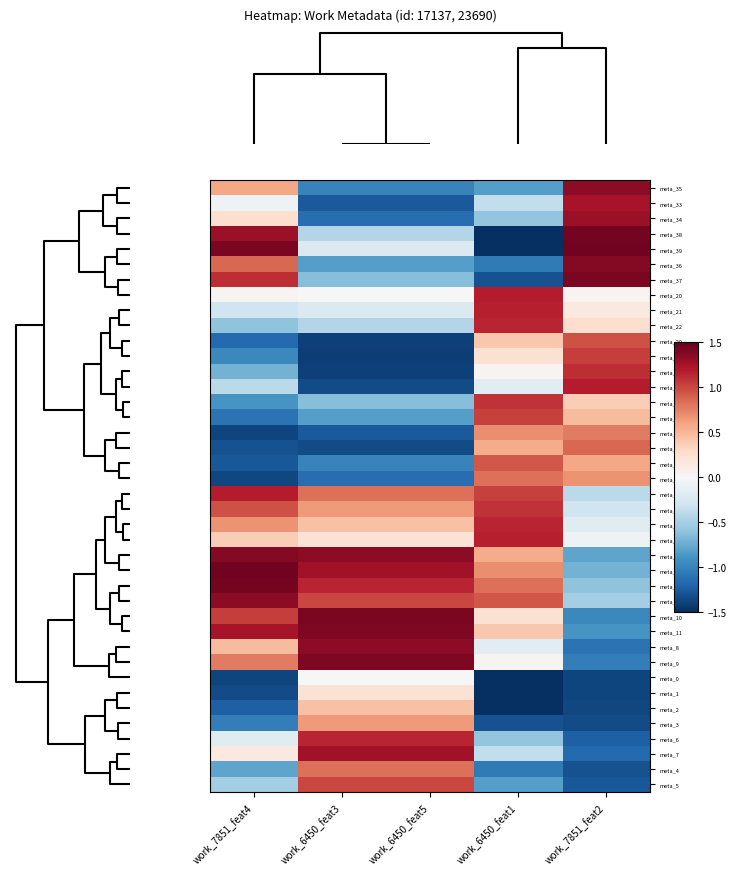

How many categories are shown in the chart?

5